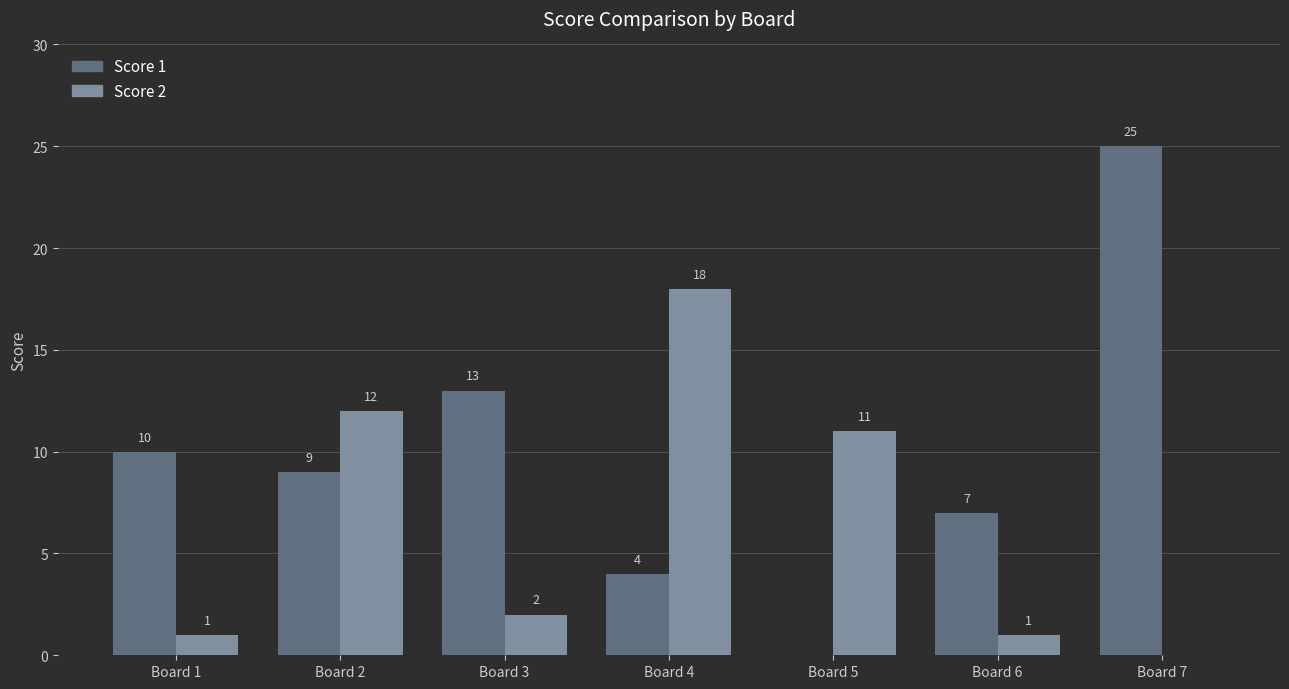

What is the spread (max minus min) of values at Board 4?

14